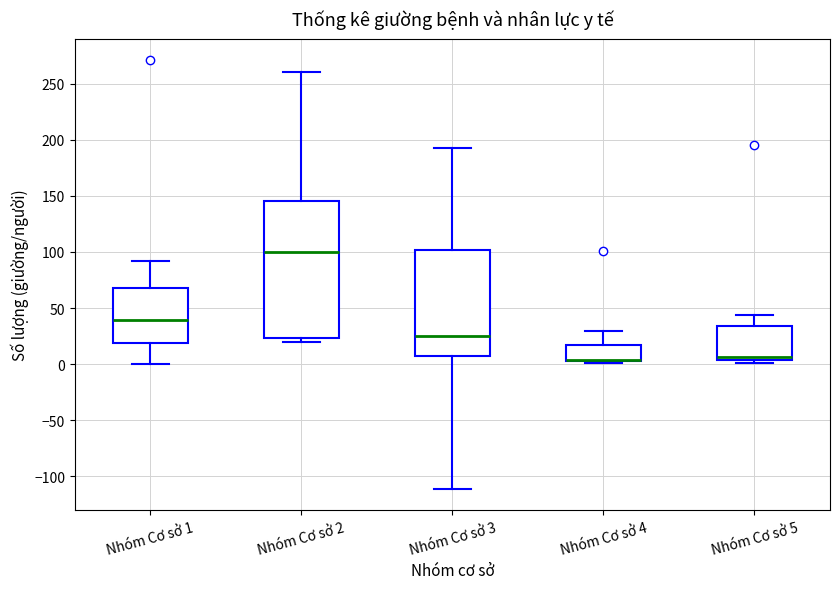

Reading left to right, transcribe this box plot: for each box, give where its median line is, the range the box spans, and where its two whiskers end, as read against the y-axis. The values are not printed on the chart, so give them approximately, as read against the axis.

Nhóm Cơ sở 1: median 40, box 20 to 70, whiskers 0 to 90
Nhóm Cơ sở 2: median 100, box 25 to 145, whiskers 20 to 260
Nhóm Cơ sở 3: median 25, box 5 to 100, whiskers -110 to 195
Nhóm Cơ sở 4: median 5 (drawn on the box's lower edge), box 5 to 15, whiskers 0 to 30
Nhóm Cơ sở 5: median 5 (just above the box's lower edge), box 5 to 35, whiskers 0 to 45